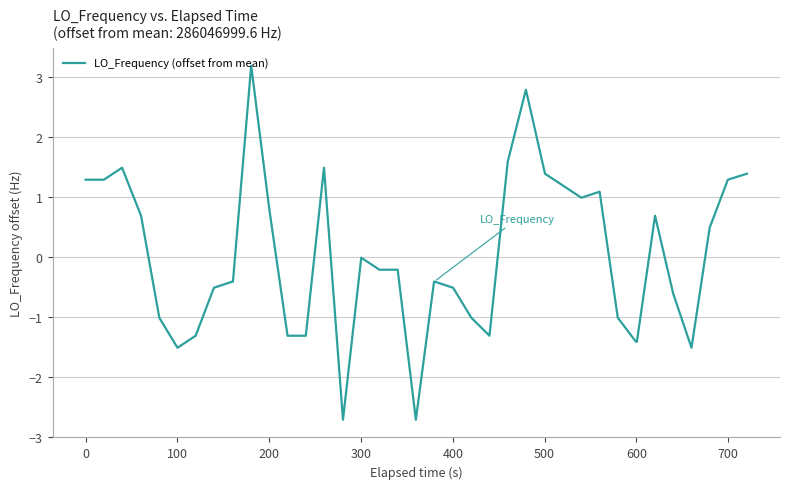

What is the greatest value displayed?

3.2